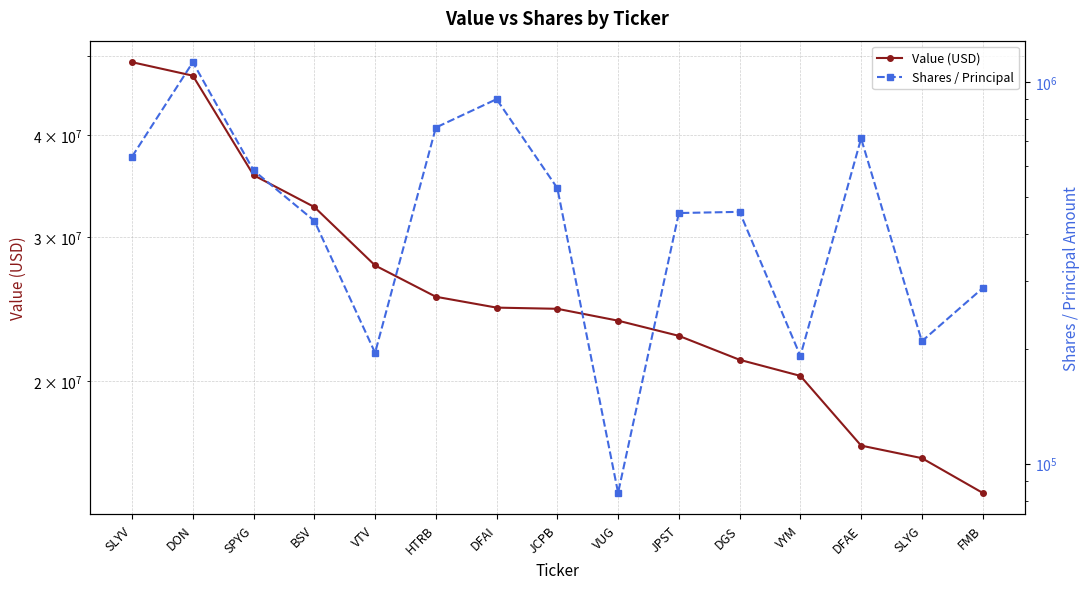

Does the chart have visible grid lines?

Yes